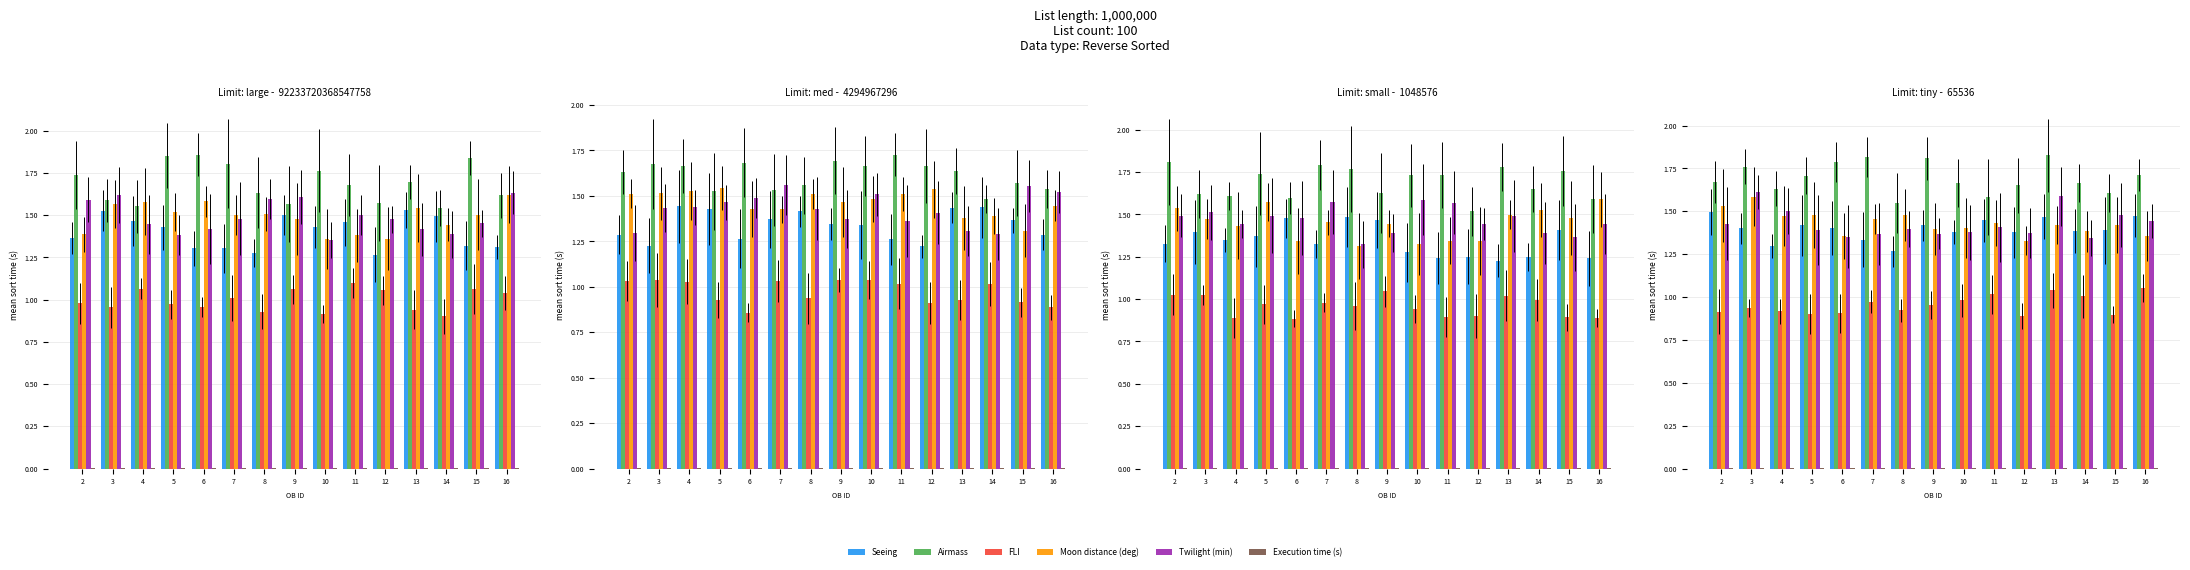

What are all the series names shown in the legend?

Seeing, Airmass, FLI, Moon distance (deg), Twilight (min), Execution time (s)